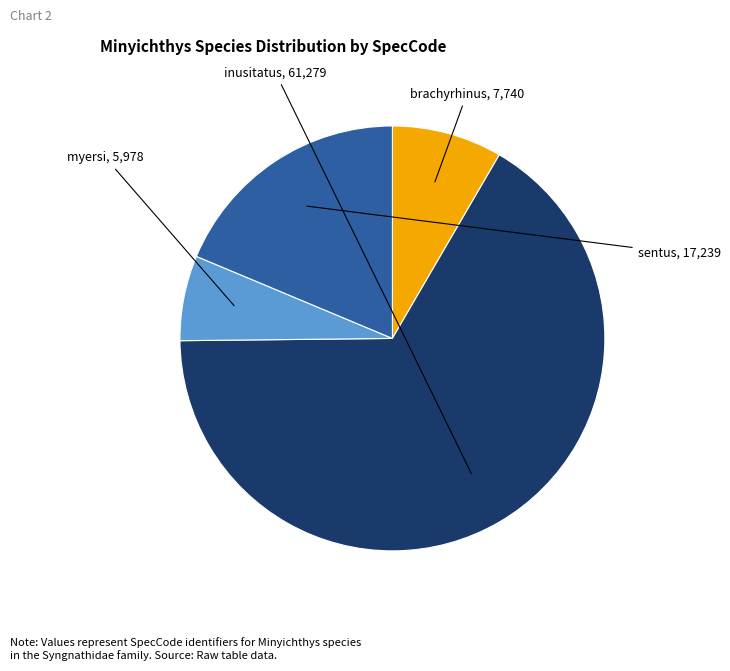

Combined, do sentus and brachyrhinus account for over 50%?

No